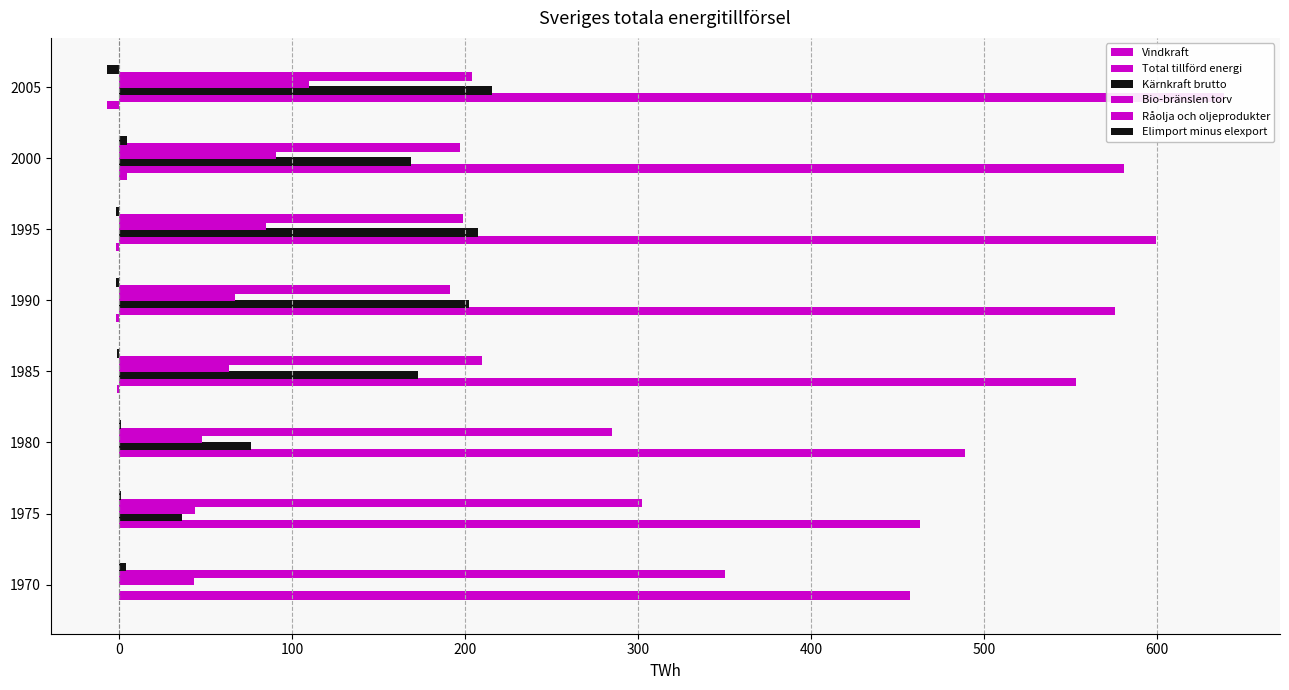

Does the chart contain any negative values?

Yes